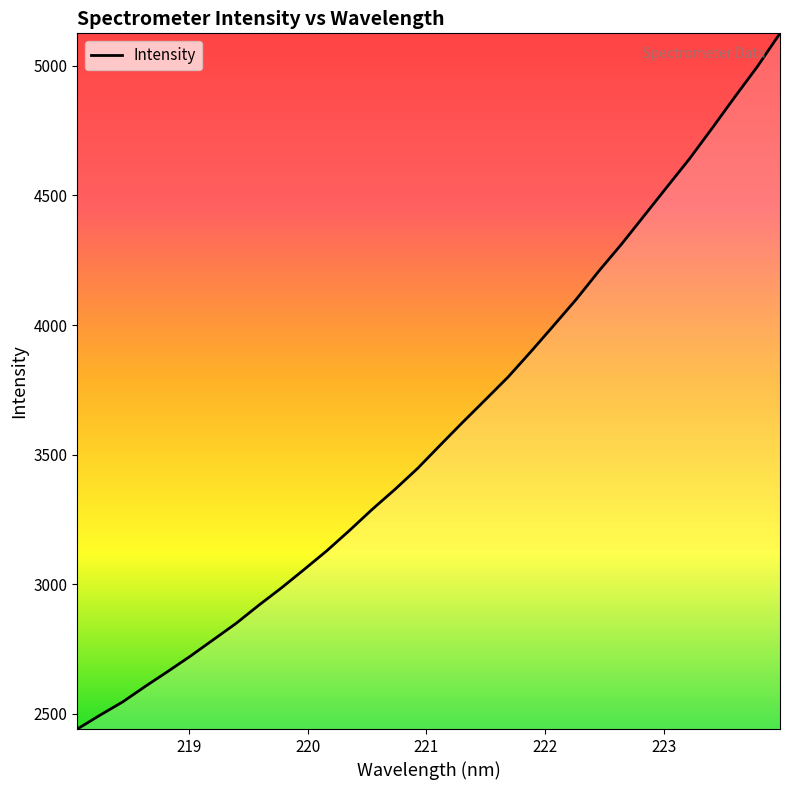

What is the minimum value shown in the chart?

2440.2